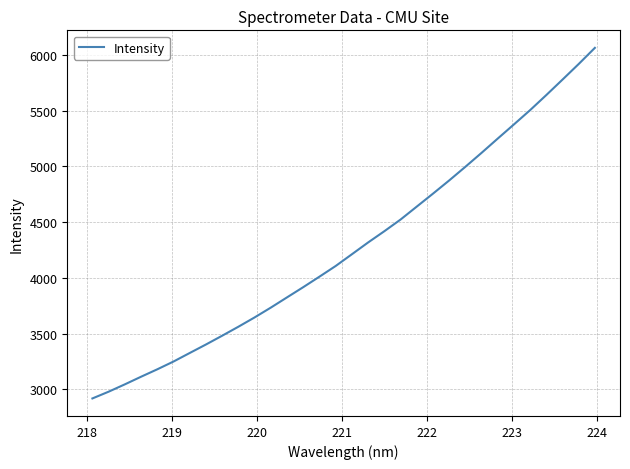

What is the minimum value shown in the chart?

2919.5